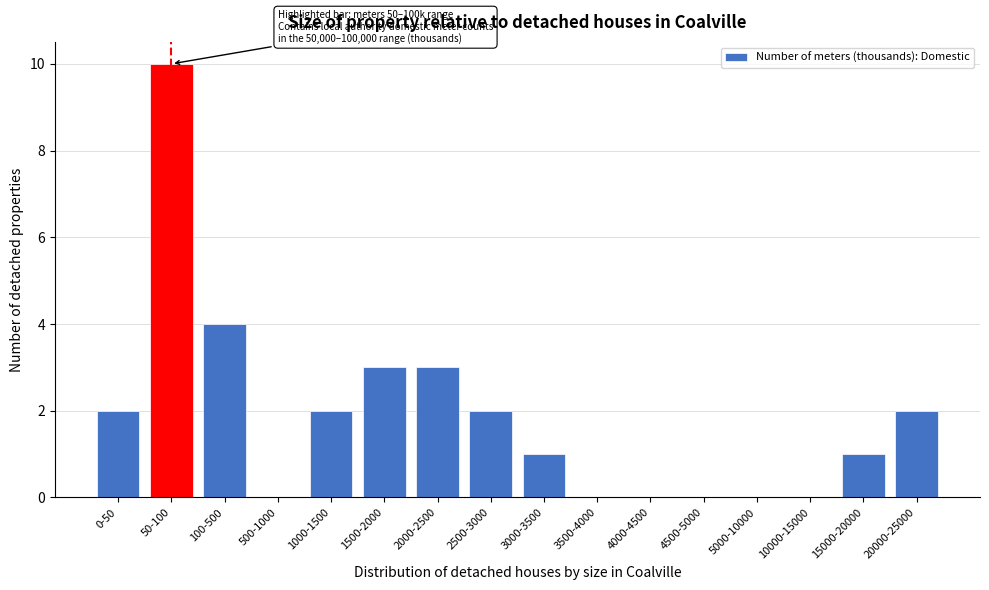

Reading left to right, list all the values displayed in this chart.

0-50=2	50-100=10	100-500=4	500-1000=0	1000-1500=2	1500-2000=3	2000-2500=3	2500-3000=2	3000-3500=1	3500-4000=0	4000-4500=0	4500-5000=0	5000-10000=0	10000-15000=0	15000-20000=1	20000-25000=2